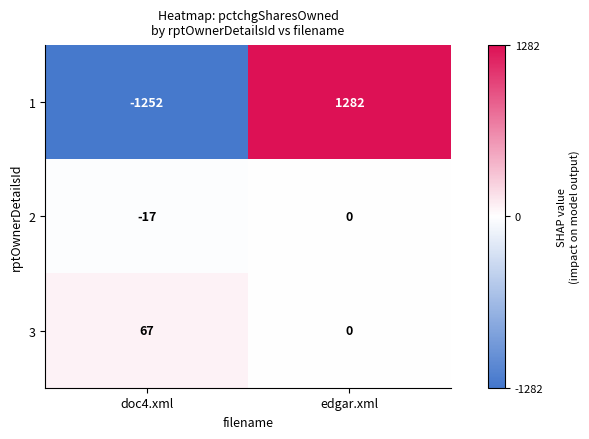

Reading left to right, transcribe all the data shown in this chart.

1: doc4.xml=-1252	edgar.xml=1282
2: doc4.xml=-17	edgar.xml=0
3: doc4.xml=67	edgar.xml=0